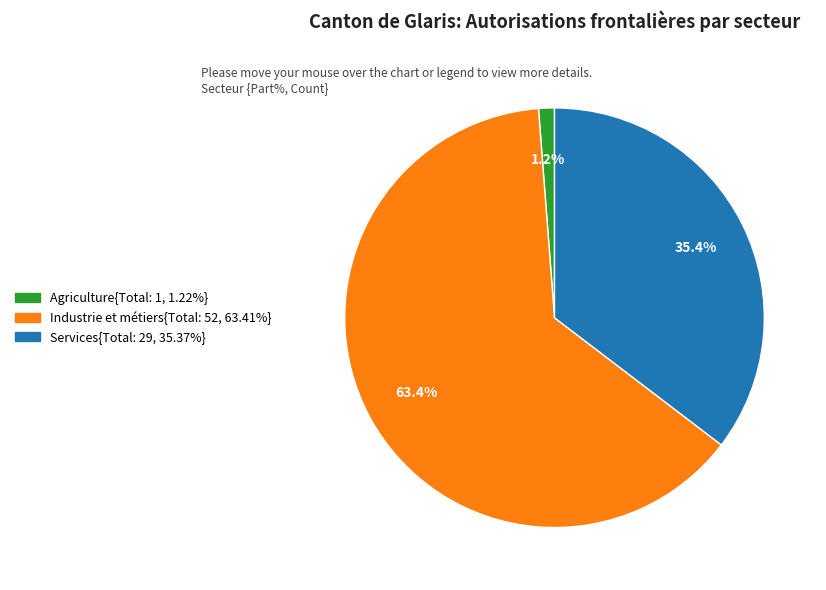

Is there any slice that represents more than half of the pie?

Yes